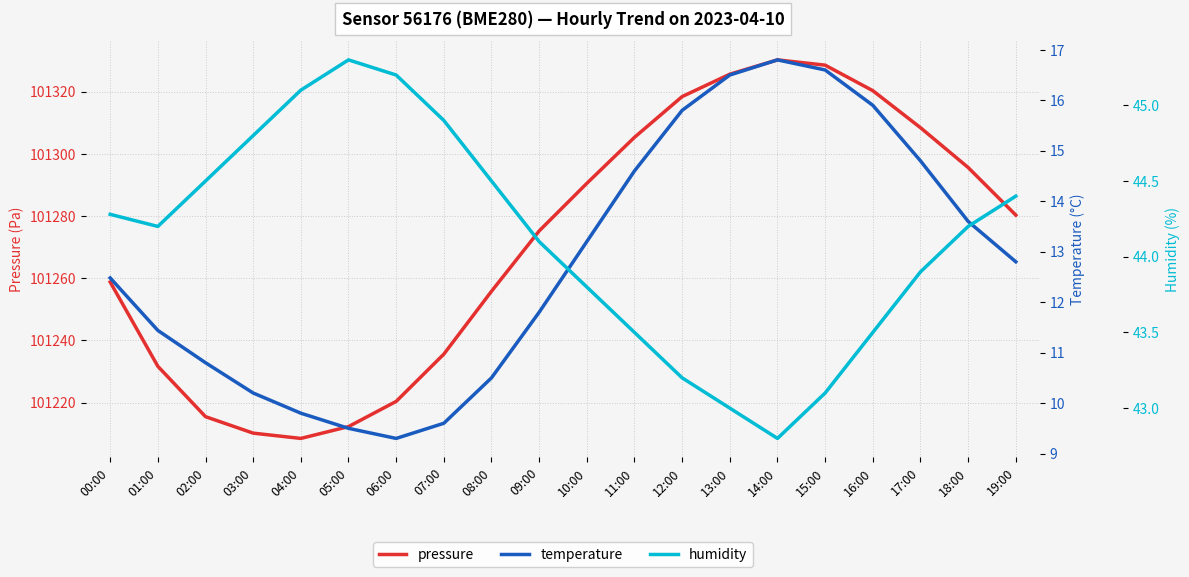

How many values in the temperature series exceed 12?

11